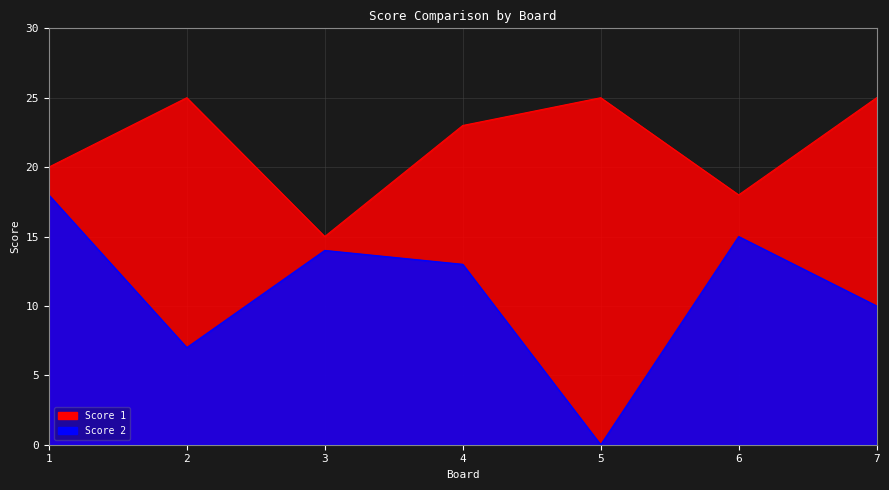

What is the value of the Score 2 point at the 7th from the left?

10